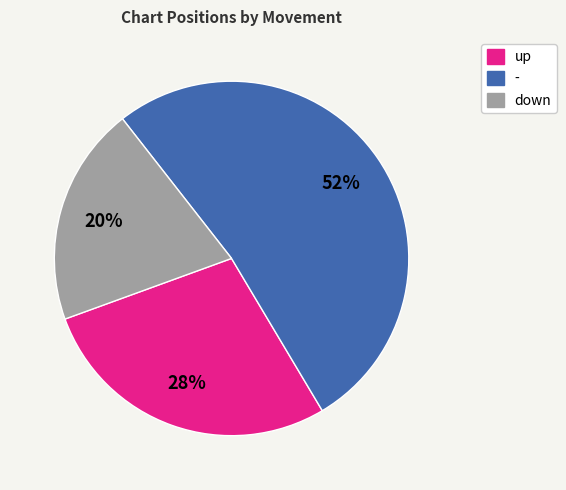

Is it true that - is 52% of the pie?

True